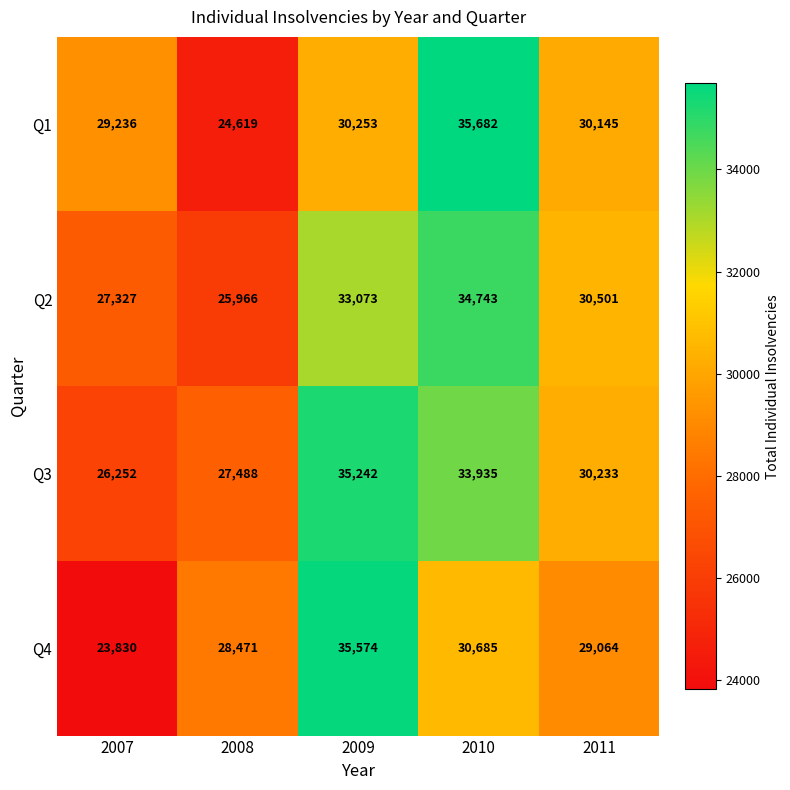

Is it true that Q3 equals 53944 at 2009?

False